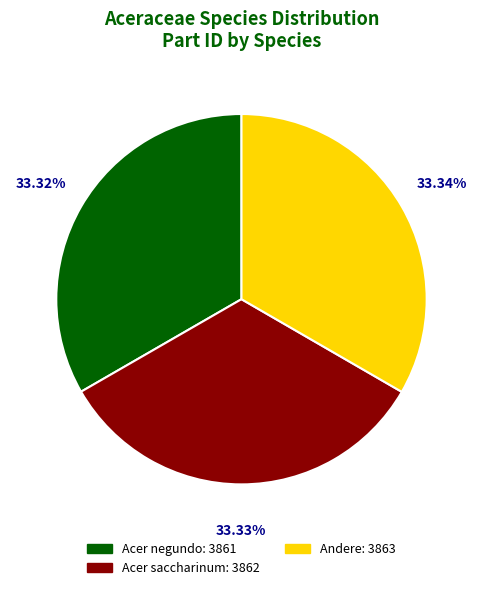

Count the number of slices in the pie.

3